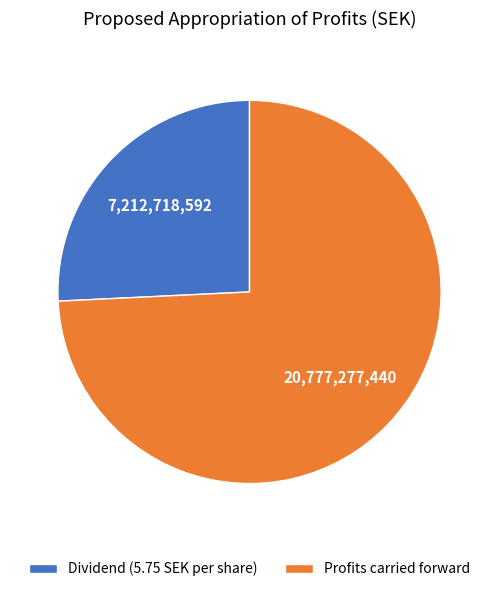

Between Profits carried forward and Dividend (5.75 SEK per share), which is larger?

Profits carried forward